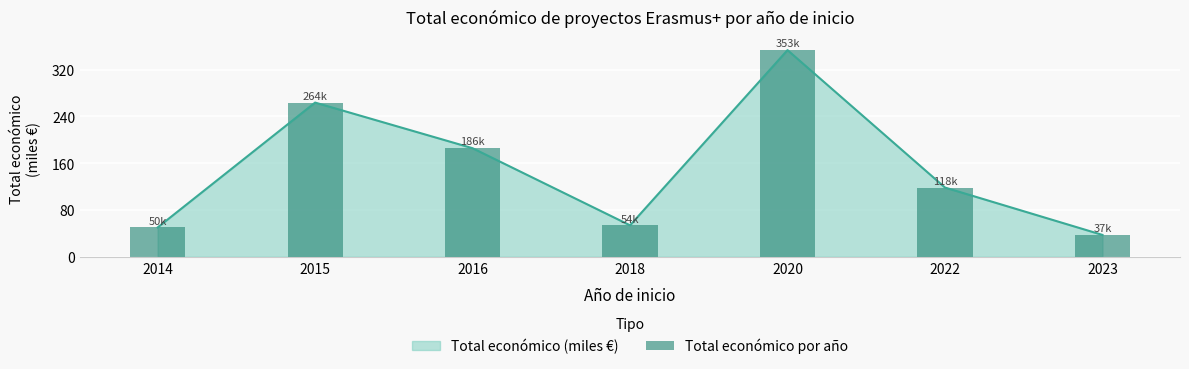

How many values are below 118?

3